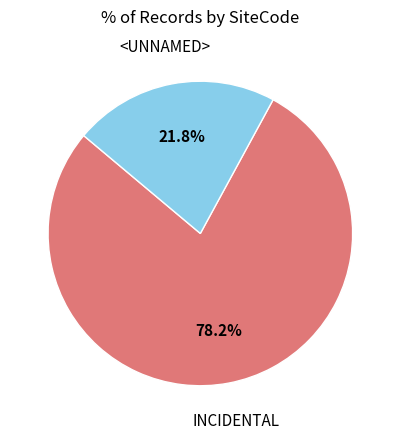

Does any single category account for the majority?

Yes